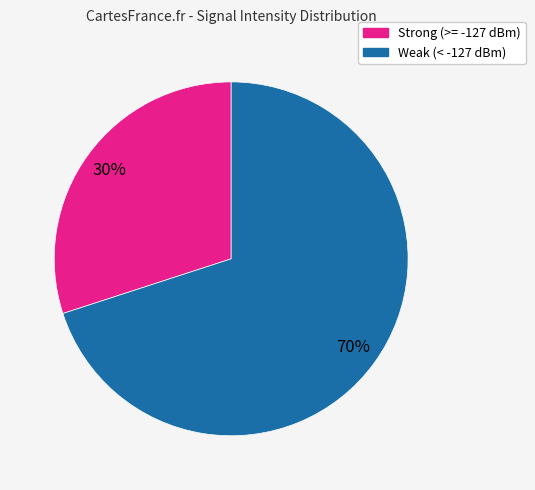

To the nearest percent, what is the difference between the largest and smallest slice percentages?

40%